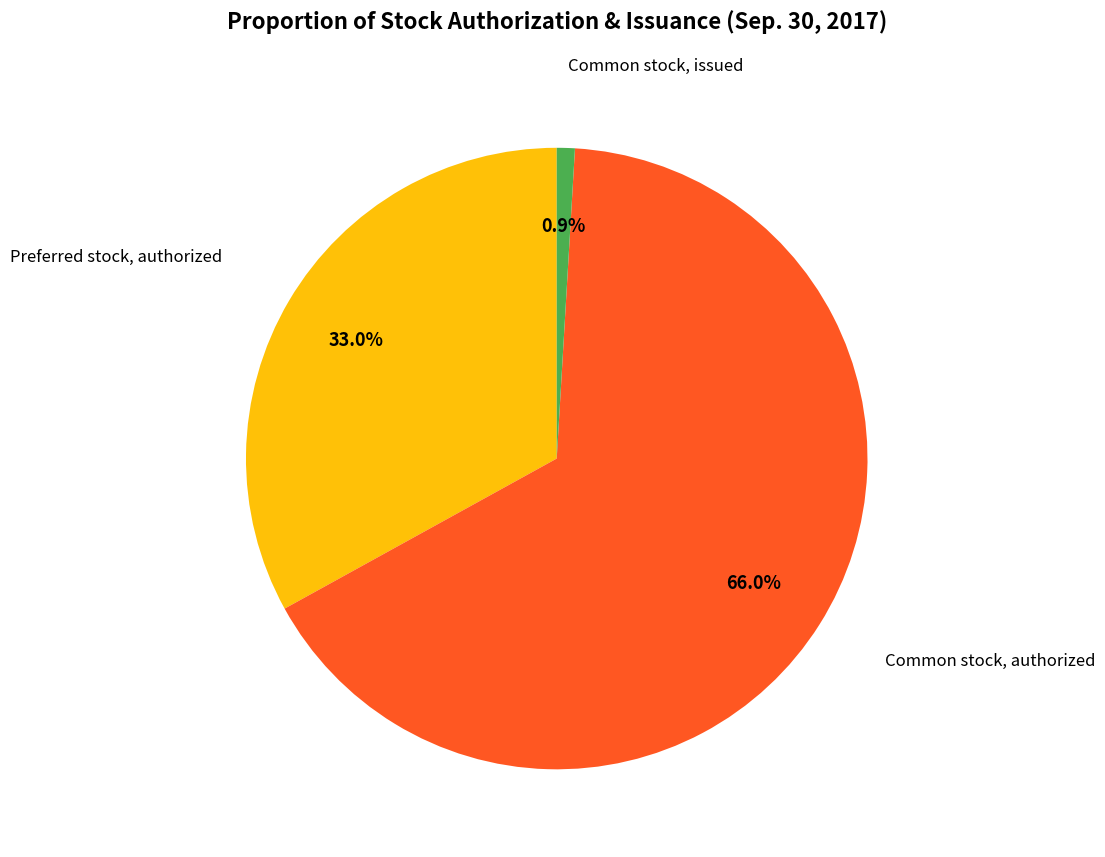

Is there a majority slice in this chart?

Yes